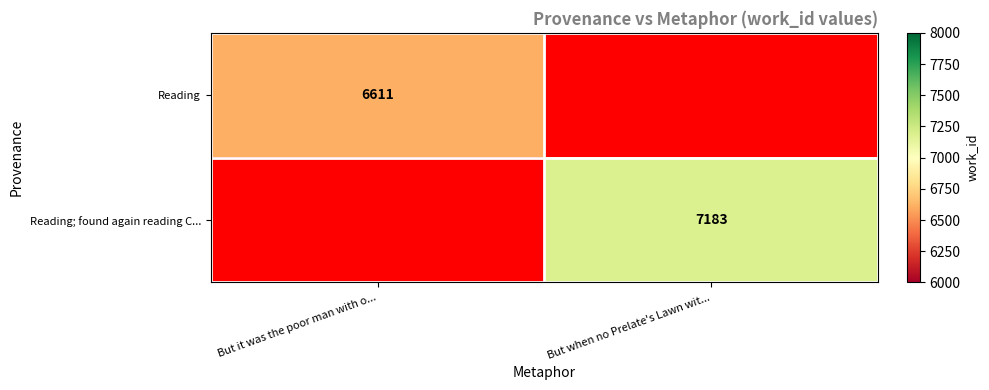

What is the greatest value displayed?

7183